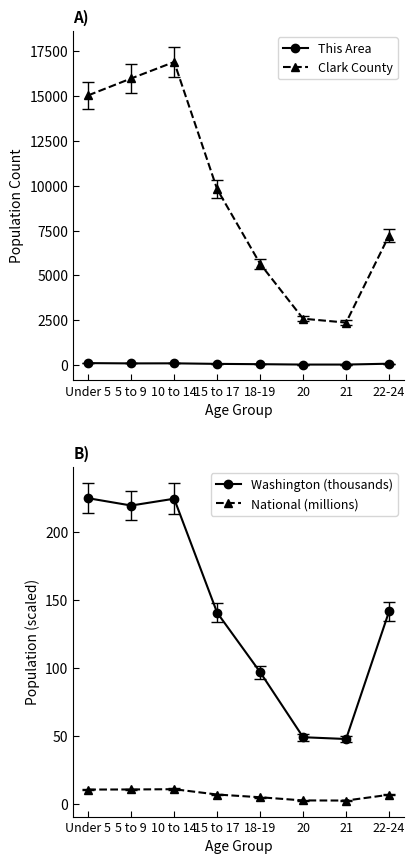

Where is the first local minimum for Clark County?

21